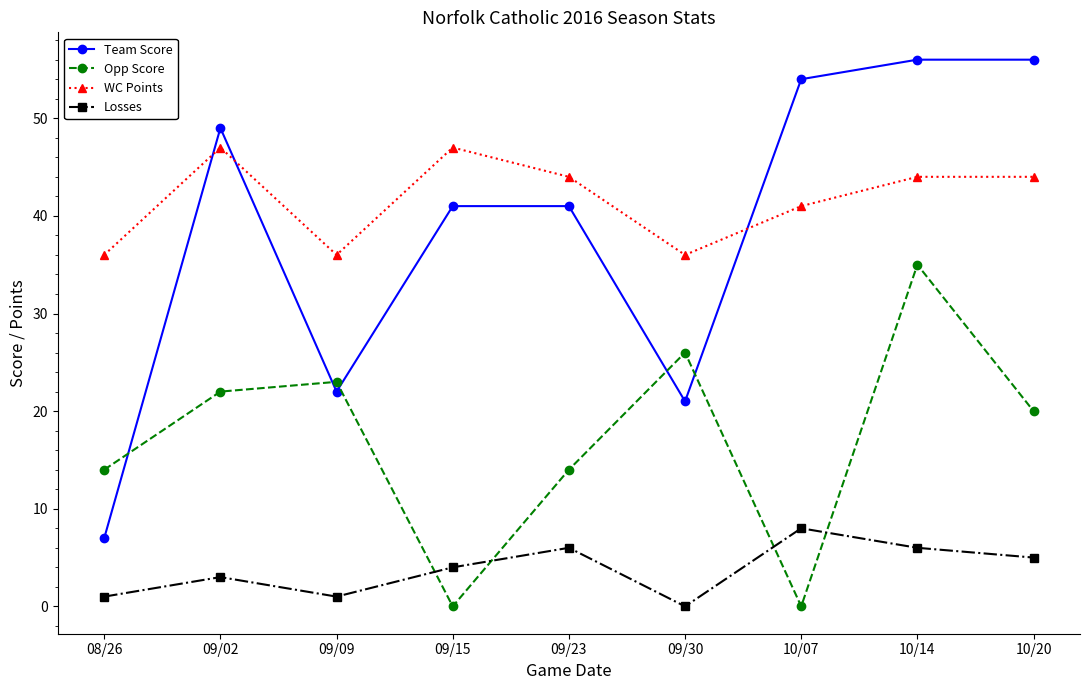

What are all the series names shown in the legend?

Team Score, Opp Score, WC Points, Losses